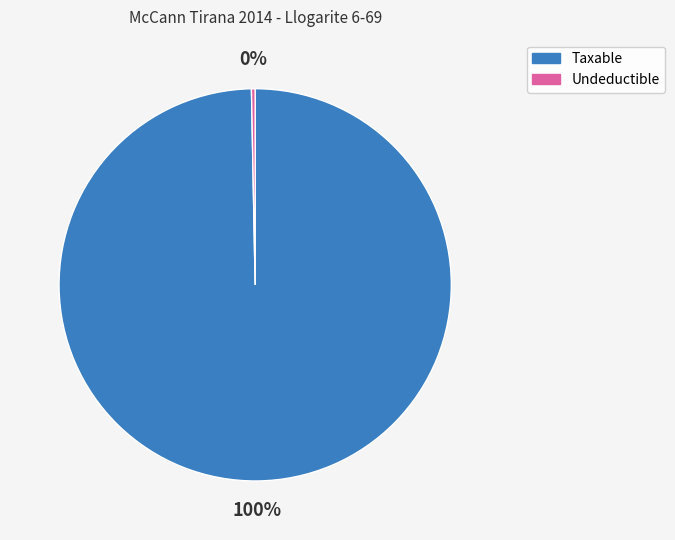

Is there any slice that represents more than half of the pie?

Yes